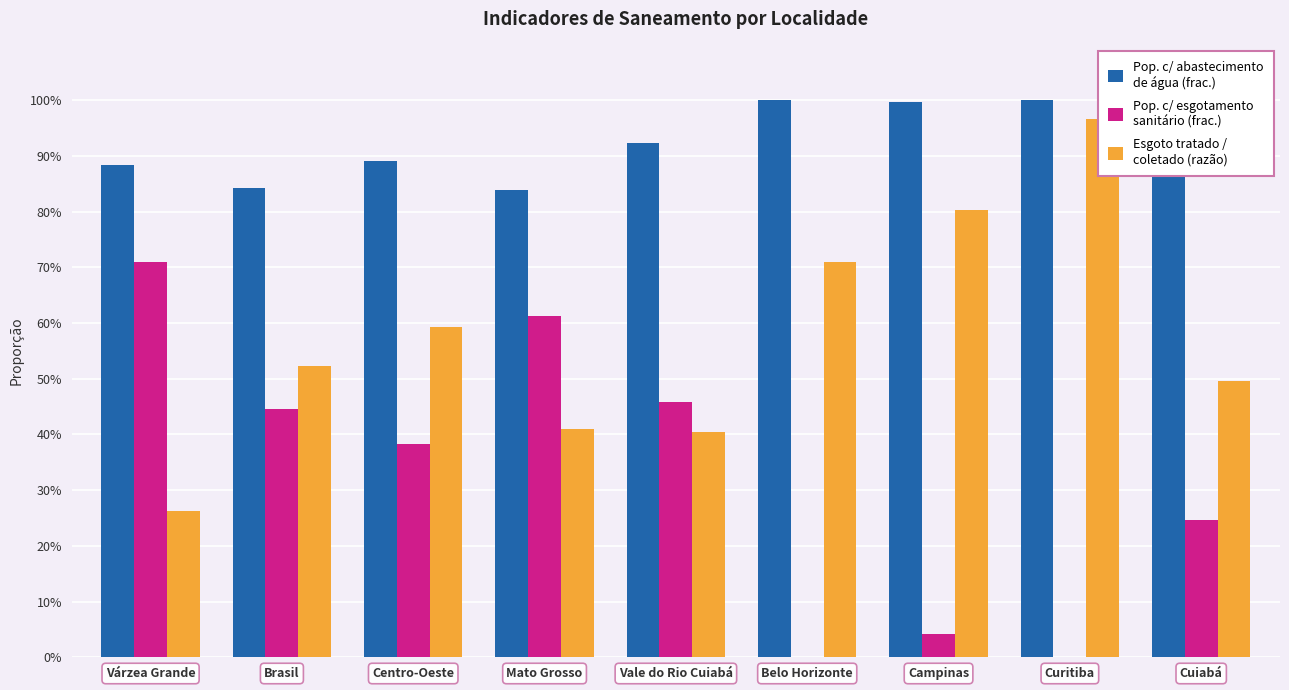

At how many categories does at least one series exceed 0?

9